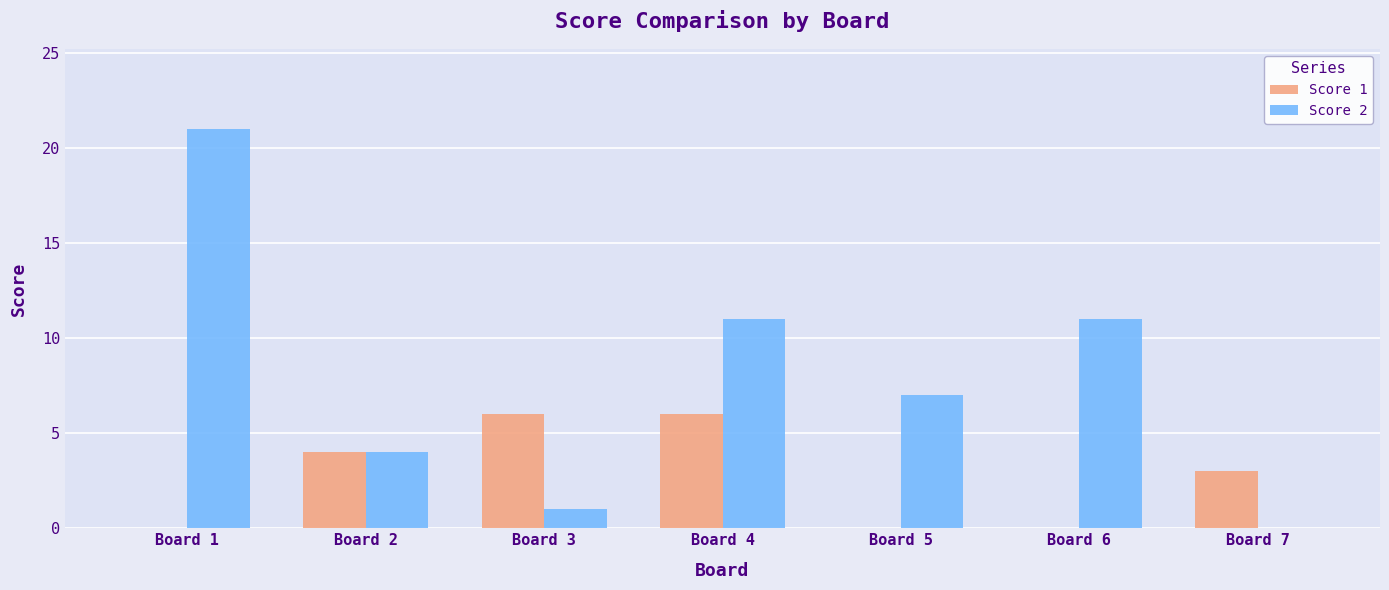

Reading right to left, what are all the values shown in this chart?

Score 1: Board 7=3	Board 6=0	Board 5=0	Board 4=6	Board 3=6	Board 2=4	Board 1=0
Score 2: Board 7=0	Board 6=11	Board 5=7	Board 4=11	Board 3=1	Board 2=4	Board 1=21